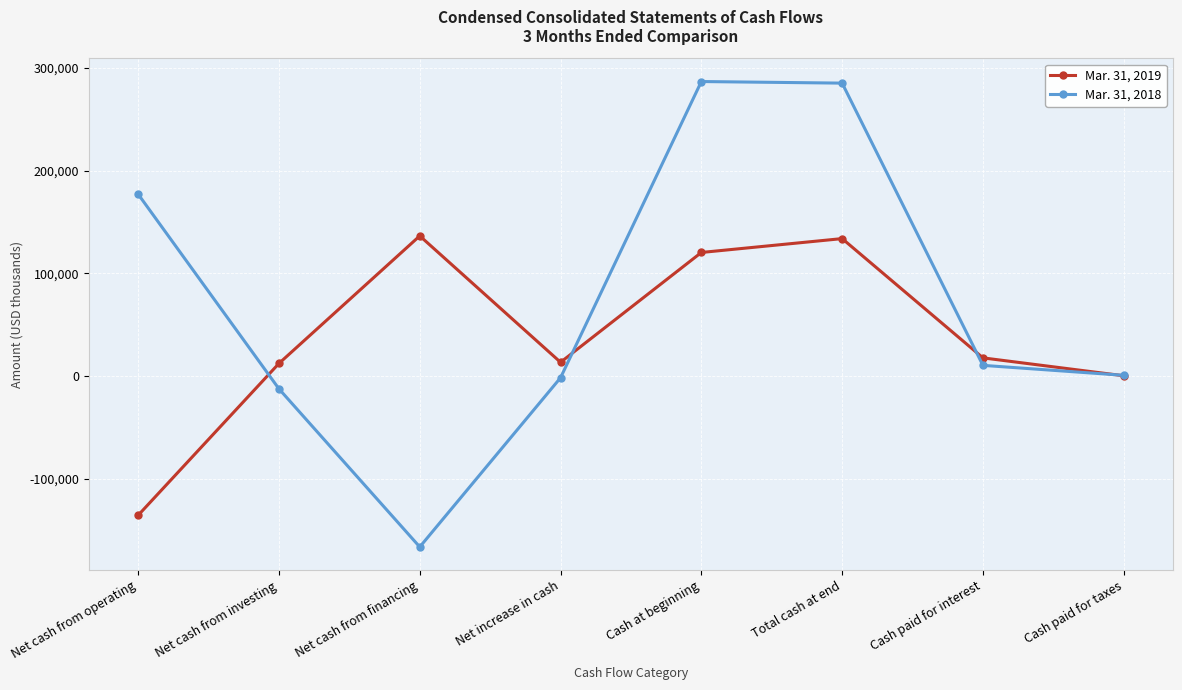

At Cash paid for interest, list the series in order from smallest to largest.

Mar. 31, 2018, Mar. 31, 2019